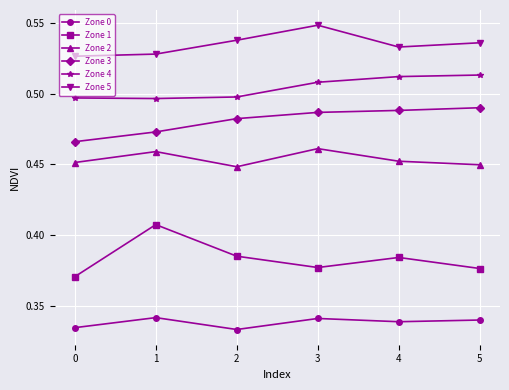

At 3, list the series in order from largest to smallest.

Zone 5, Zone 4, Zone 3, Zone 2, Zone 1, Zone 0